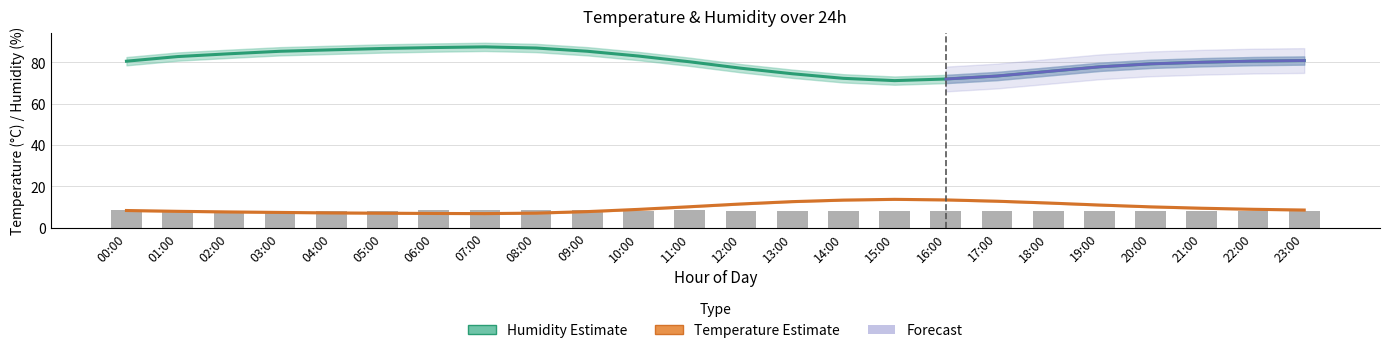

Reading right to left, extract all data points from this chart.

Humidity Estimate: 81.0	80.7	80.1	79.3	77.9	75.7	73.5	72.0	71.2	72.3	74.6	77.2	80.3	83.1	85.4	87.0	87.6	87.2	86.8	86.1	85.4	84.2	82.9	80.6
Temperature Estimate: 8.6	9.0	9.5	10.2	11.0	12.0	12.9	13.5	13.8	13.4	12.7	11.5	10.2	8.9	7.8	7.1	6.9	7.0	7.1	7.2	7.5	7.7	8.0	8.4